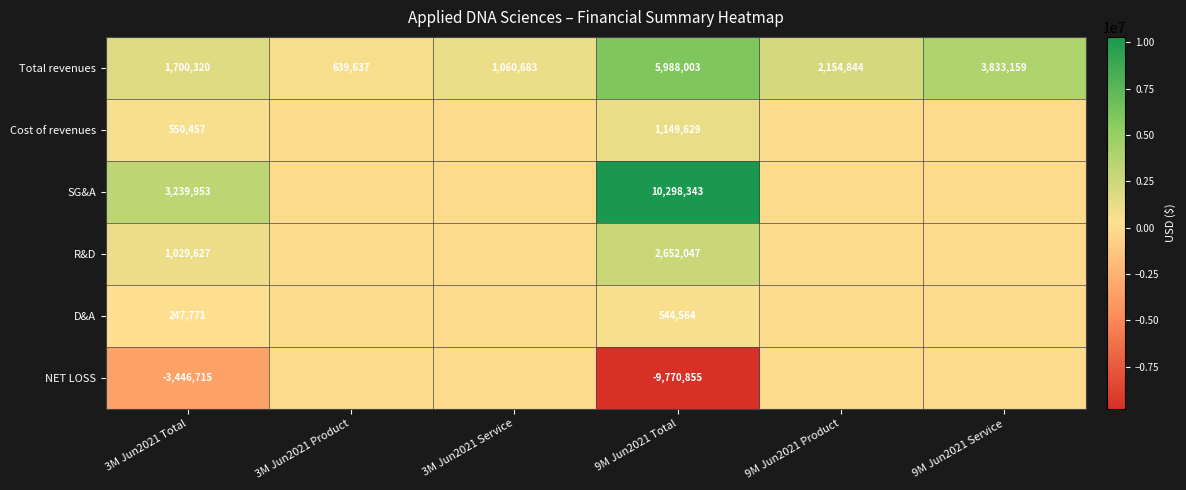

What is the difference between the maximum and minimum values in the Total revenues series?

5348366